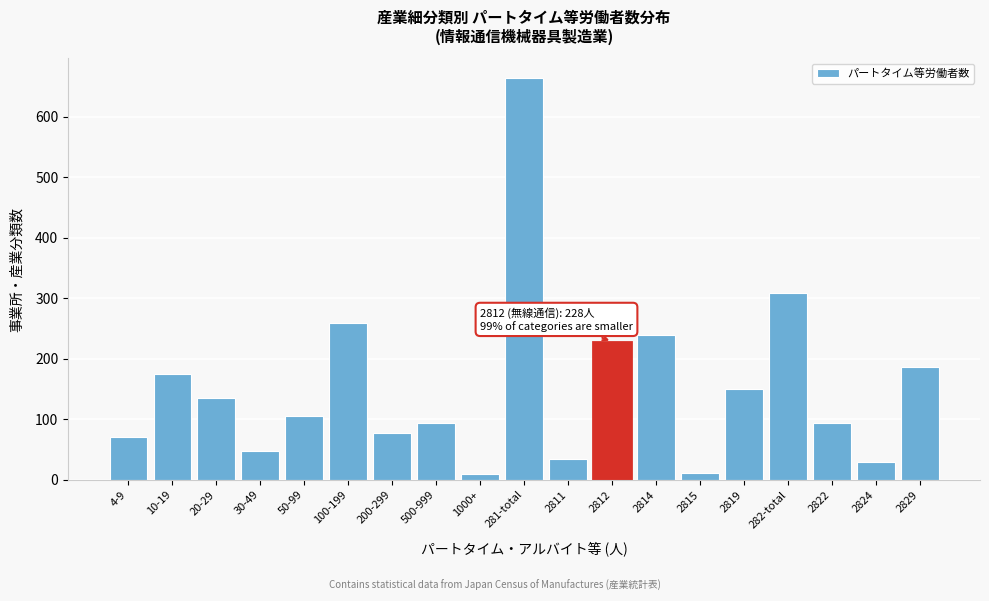

At which label is the value closest to 336?

282-total